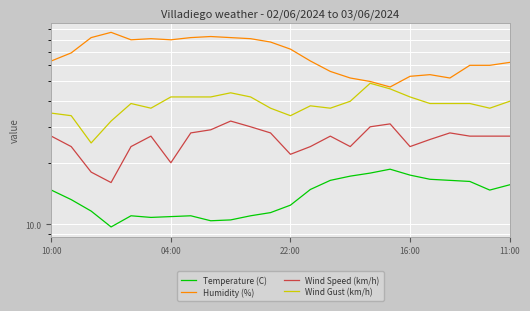

Is this an area chart (filled region under the line)?

No